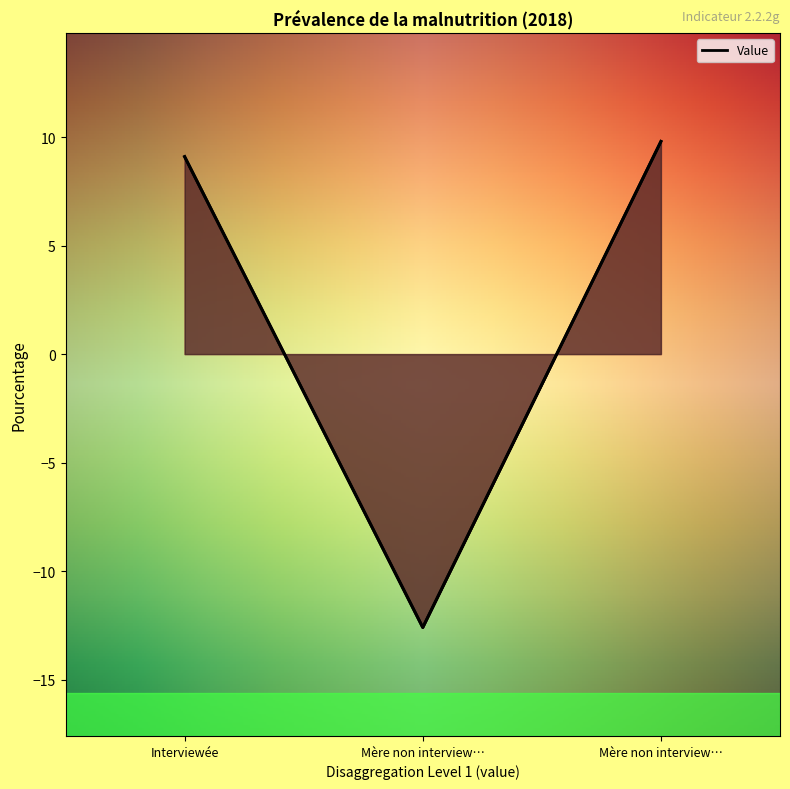

Which category has the lowest value across all series?

Mère non interview…